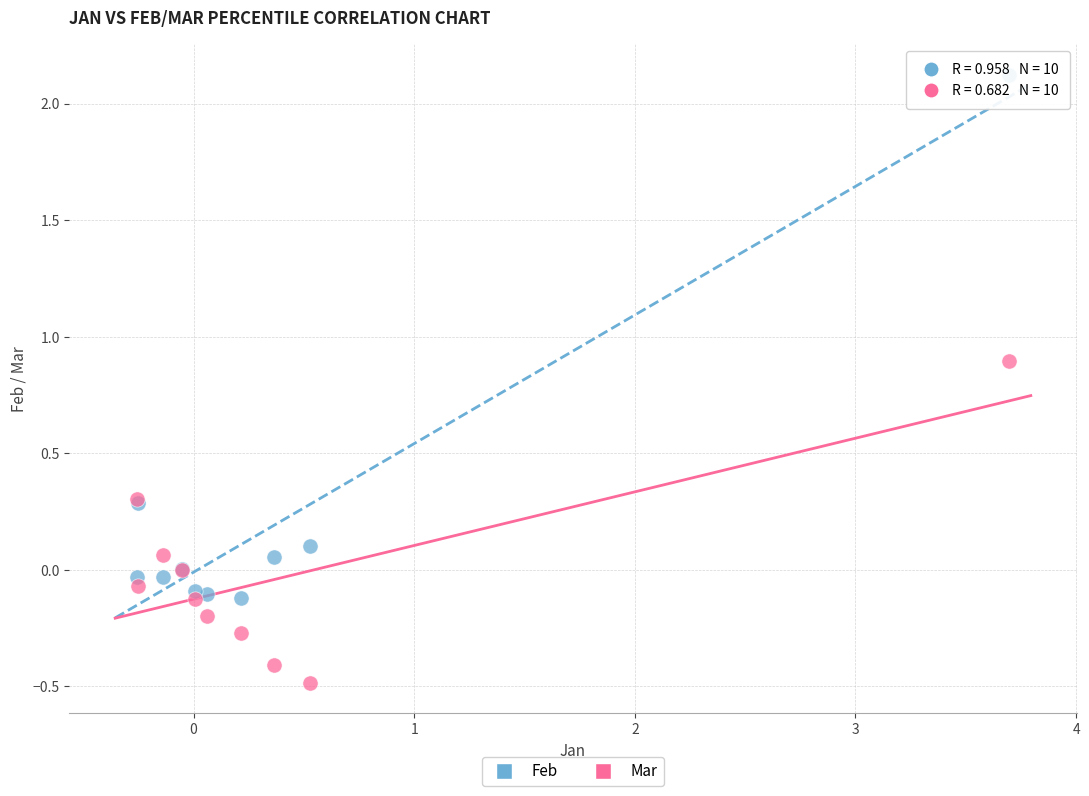

Which series contains the lowest Y value?

Mar